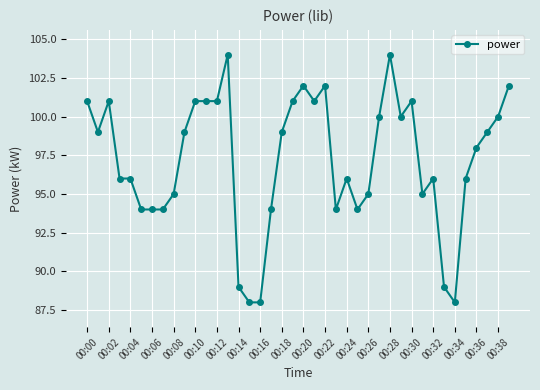

What is the sum of all values?

3887